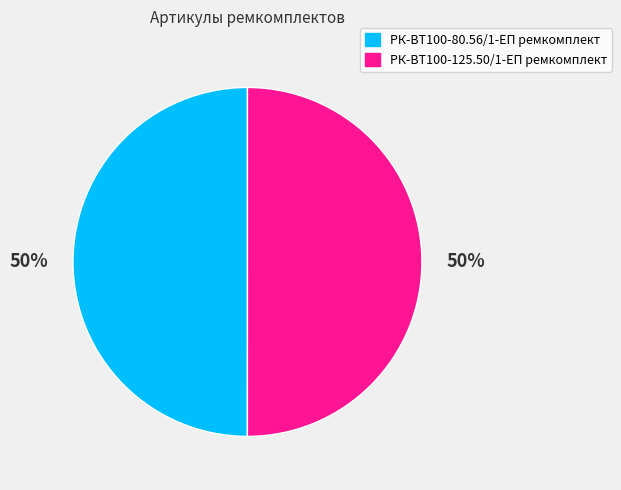

Combined, do РК-ВТ100-80.56/1-ЕП ремкомплект and РК-ВТ100-125.50/1-ЕП ремкомплект account for over 50%?

Yes